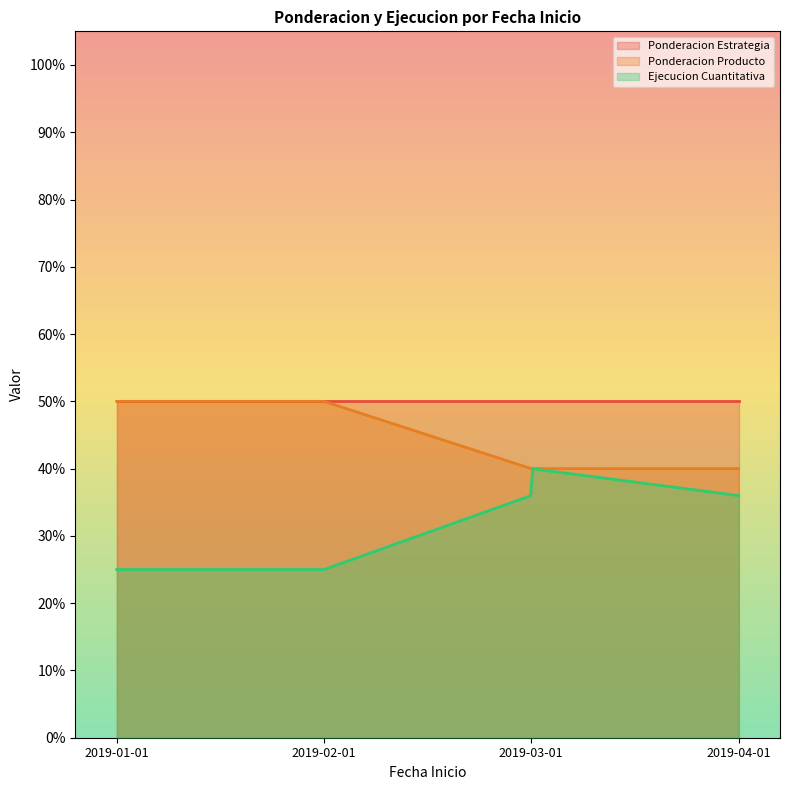

What is the difference between the Ejecucion Cuantitativa values at 2019-02-01 and 2019-04-01?

0.1